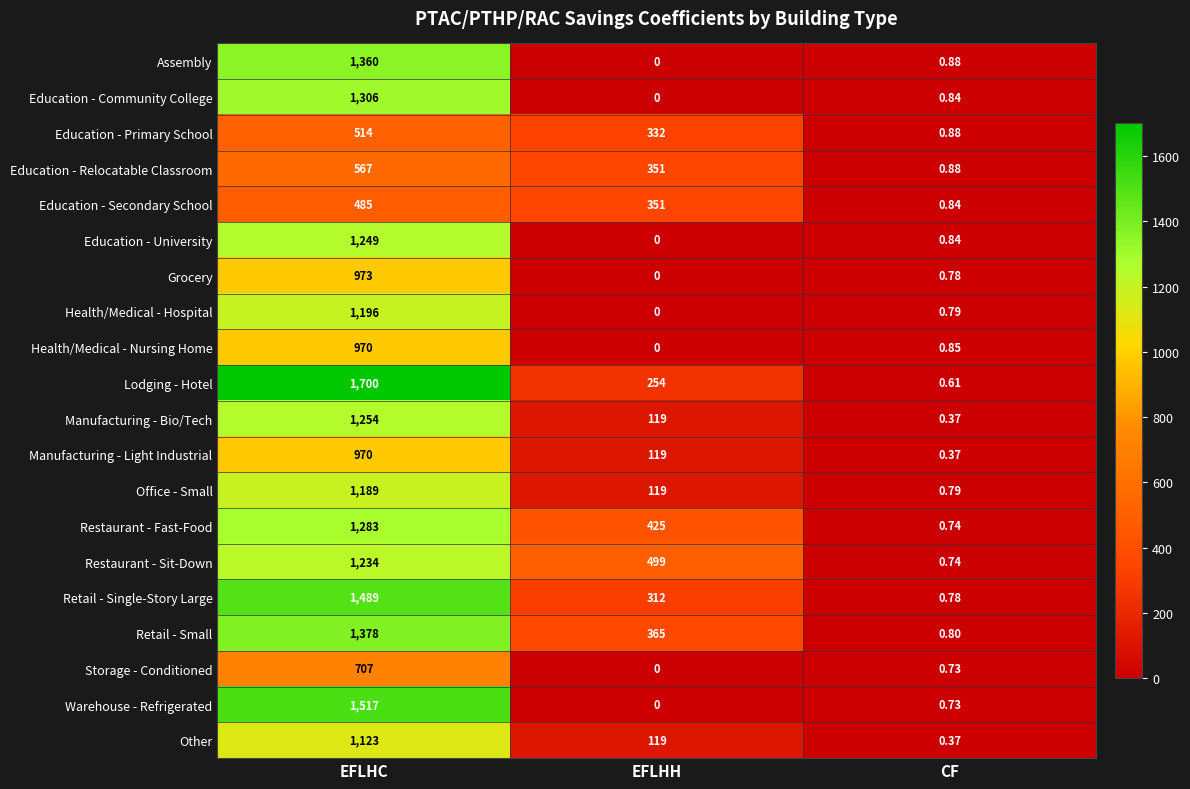

What is the spread (max minus min) of values at CF?

0.5